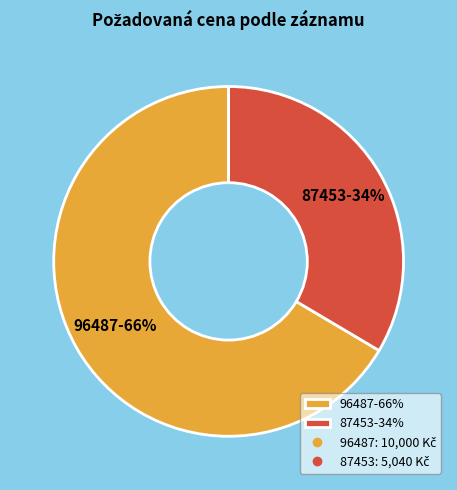

Between 96487 and 87453, which is larger?

96487